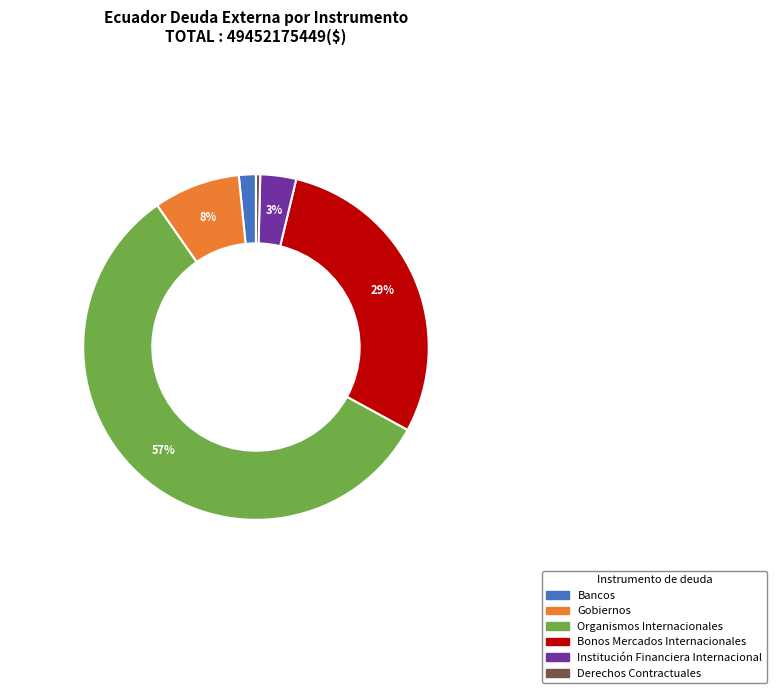

To the nearest percent, what is the average slice percentage?

17%